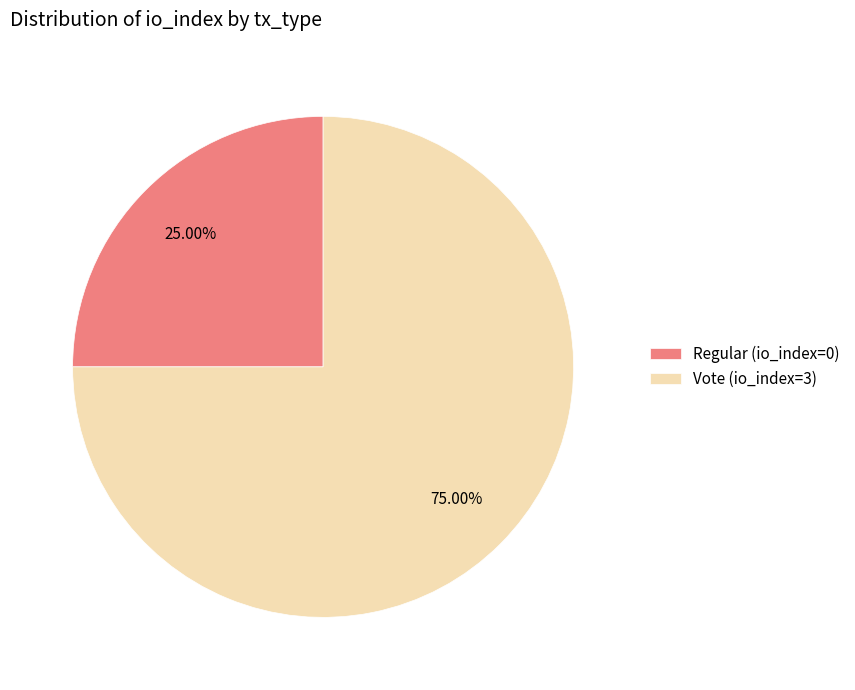

The Regular (io_index=0) slice represents 1% of the pie. True or false?

False